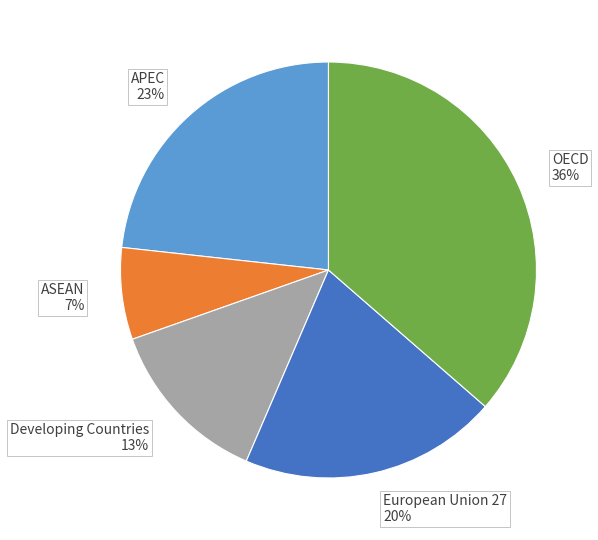

To the nearest percent, what is the average slice percentage?

20%